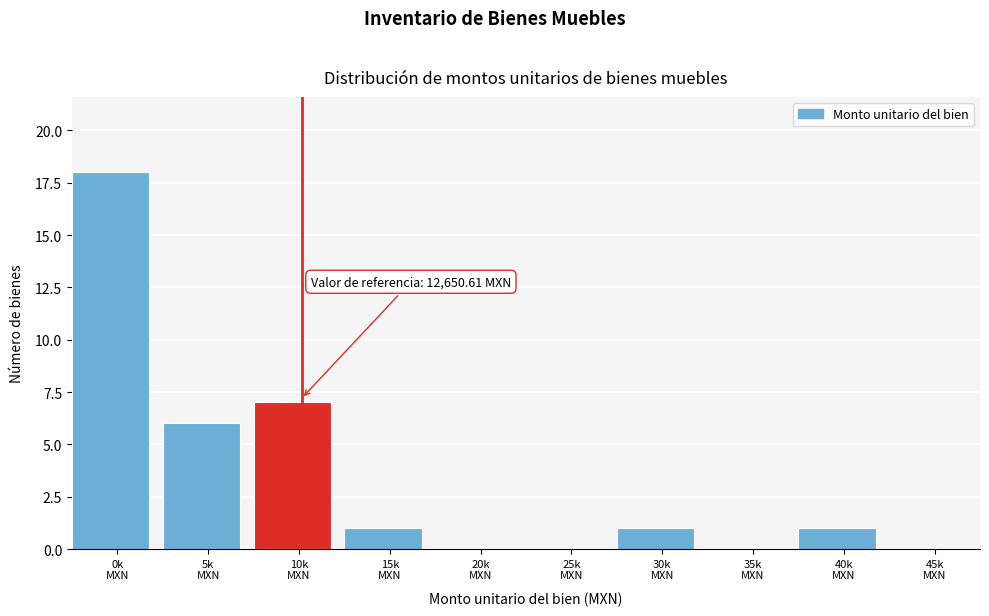

What is the maximum value shown in the chart?

18